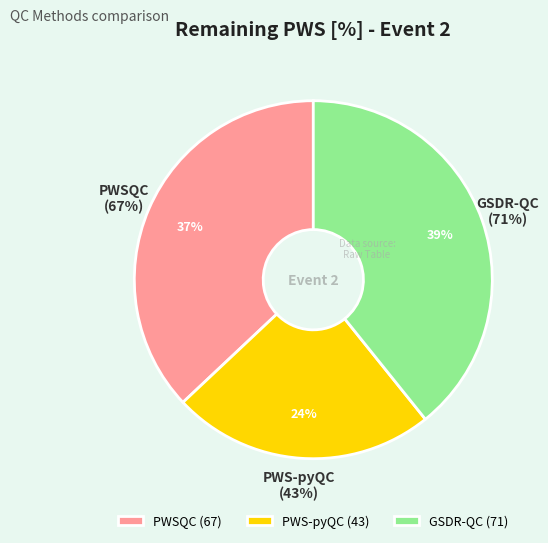

To the nearest percent, what is the average slice percentage?

33%